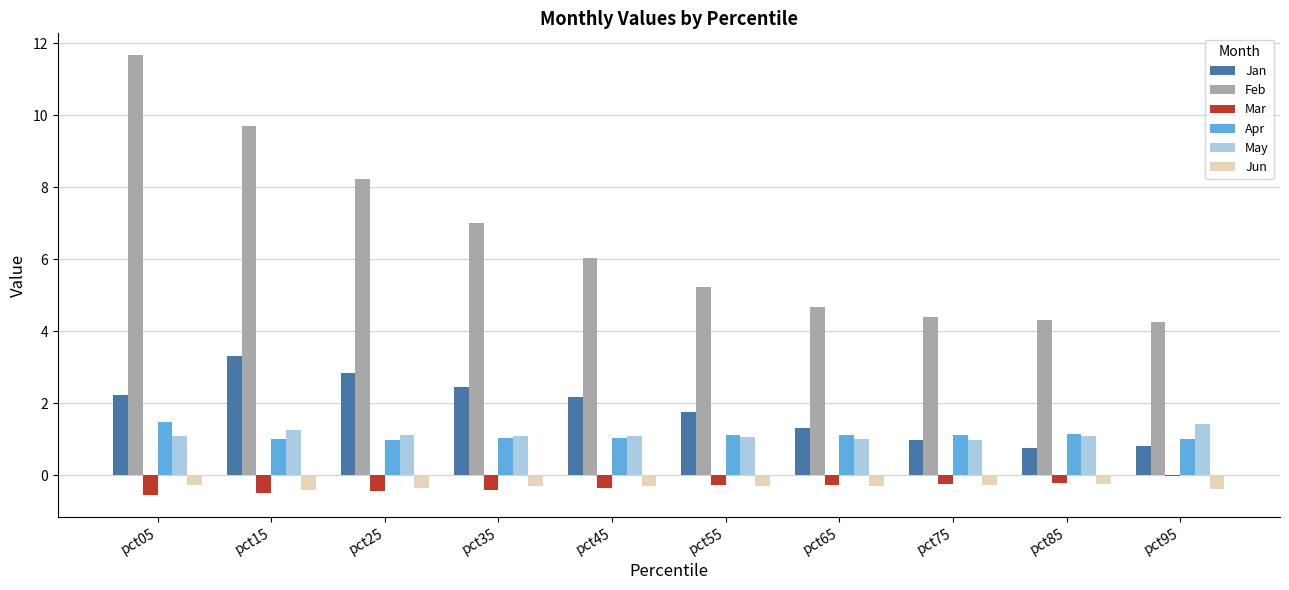

True or false: Apr has a value of 1.7 at pct35.

False